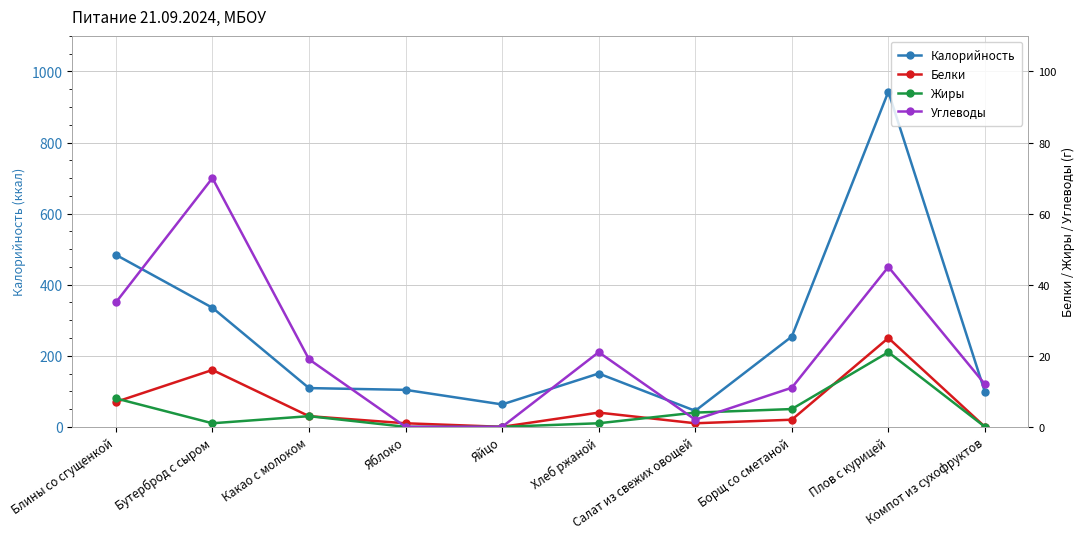

Which series changed the most between Блины со сгущенкой and Бутерброд с сыром?

Калорийность